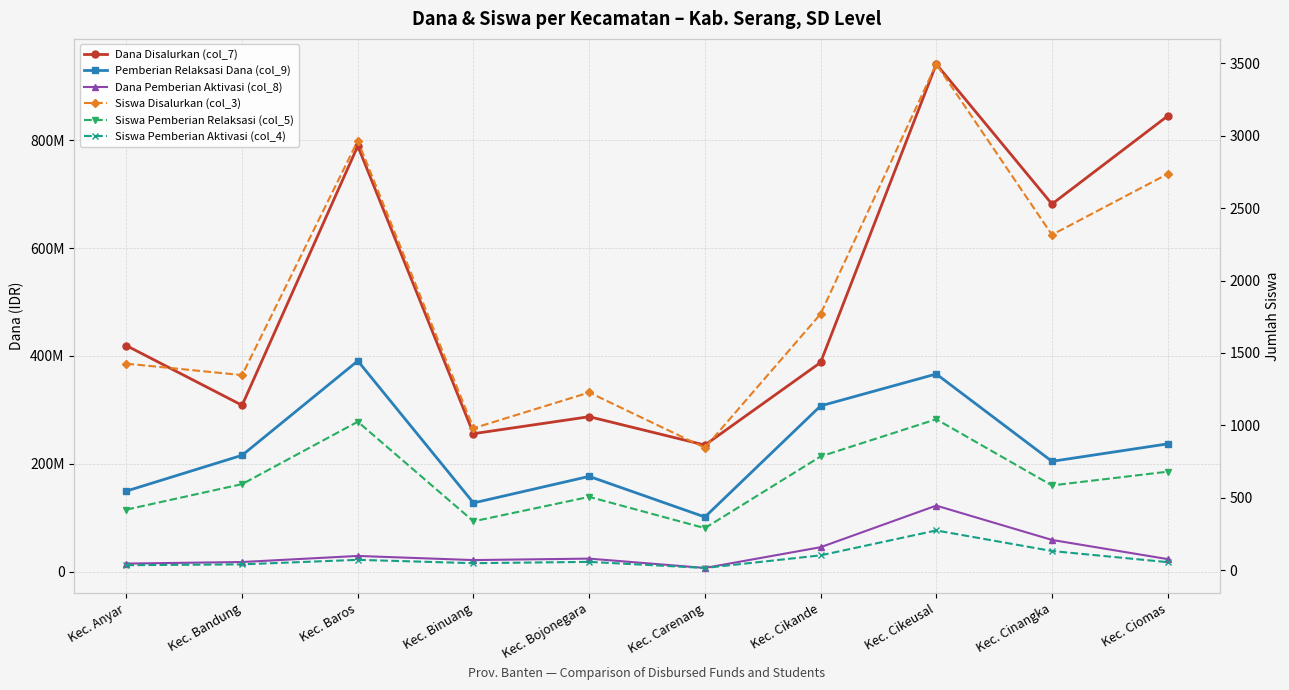

What is the label of the 1st point from the left?

Kec. Anyar